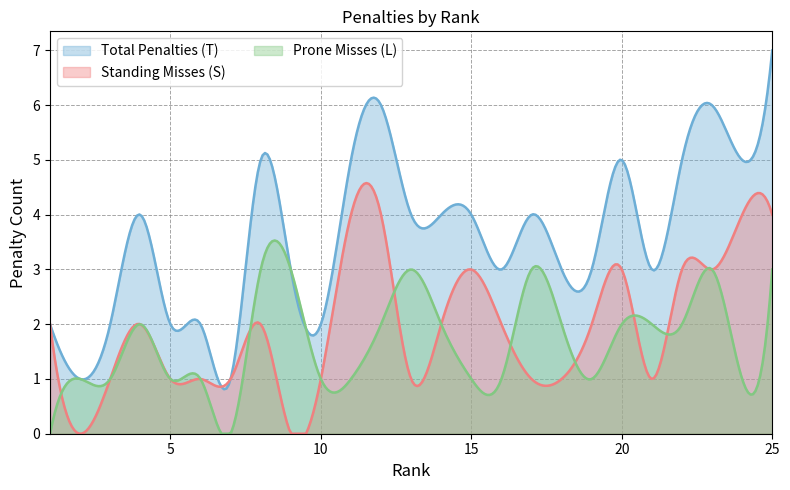

True or false: Prone Misses (L) has a value of 3 at 23.

True